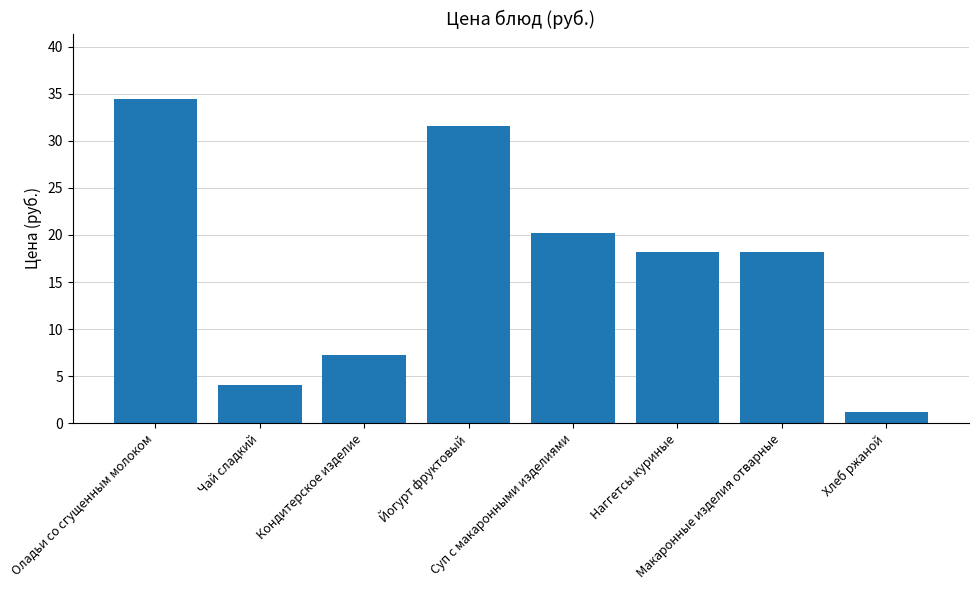

Where does the data first go above 18?

Оладьи со сгущенным молоком